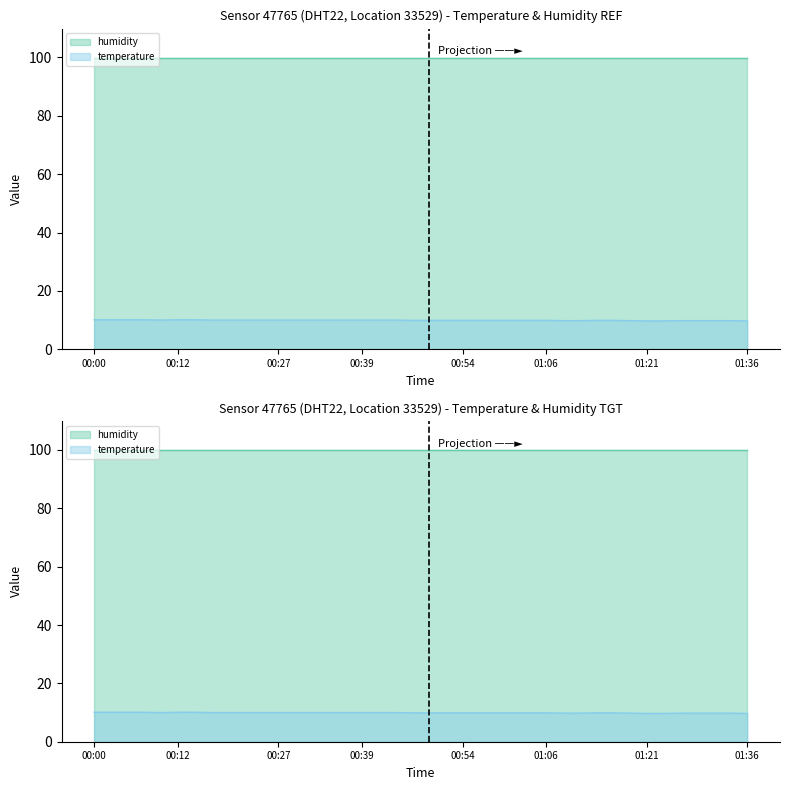

What is the label of the 8th point from the left?

00:17